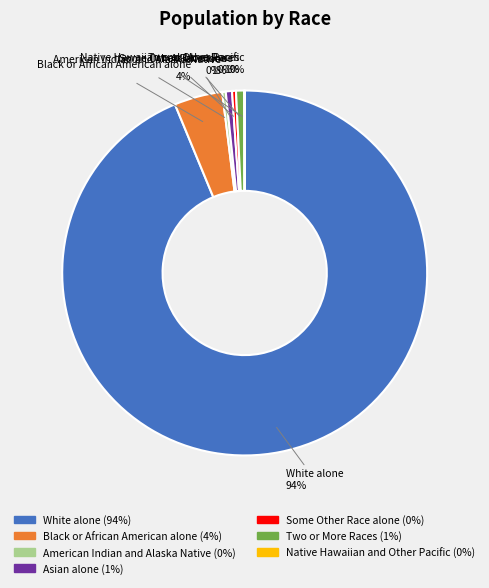

Which slice represents more than half of the pie?

White alone